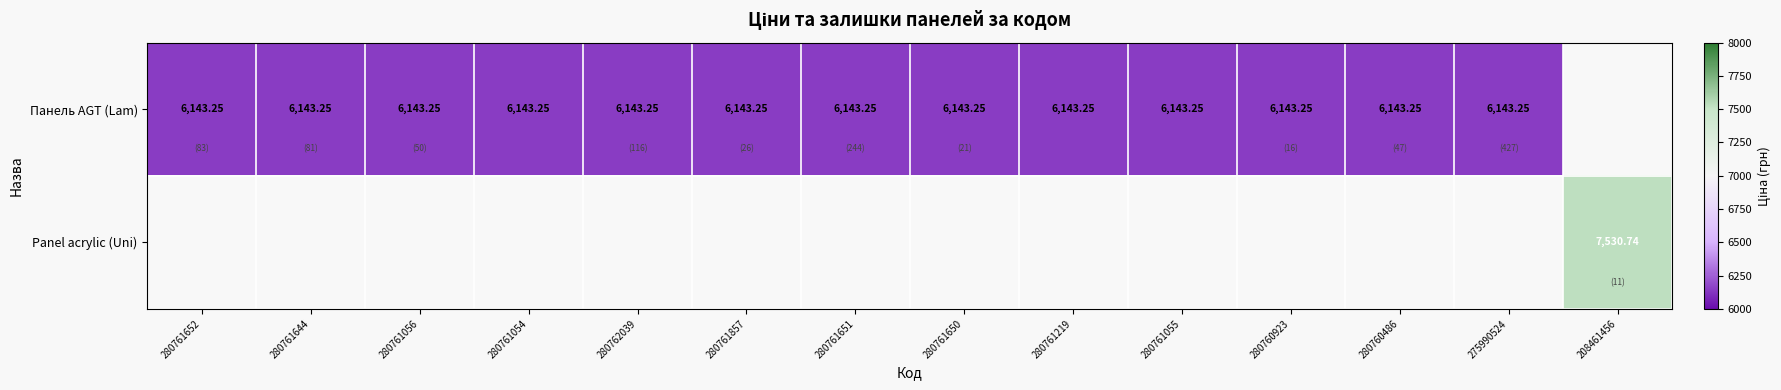

Read the Панель AGT (Lam) value at 280760923.

6143.2